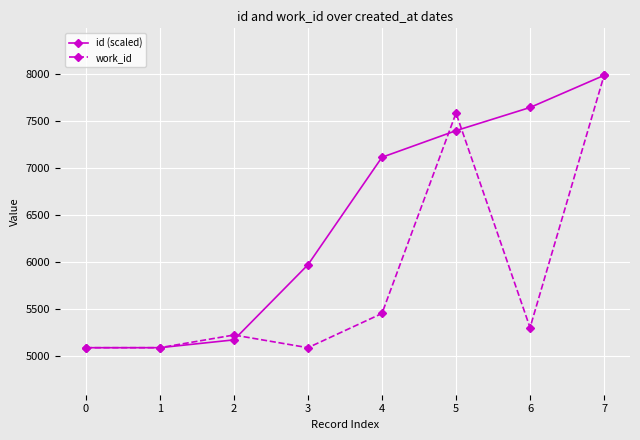

Between 4 and 6, which series saw the biggest shift?

id (scaled)